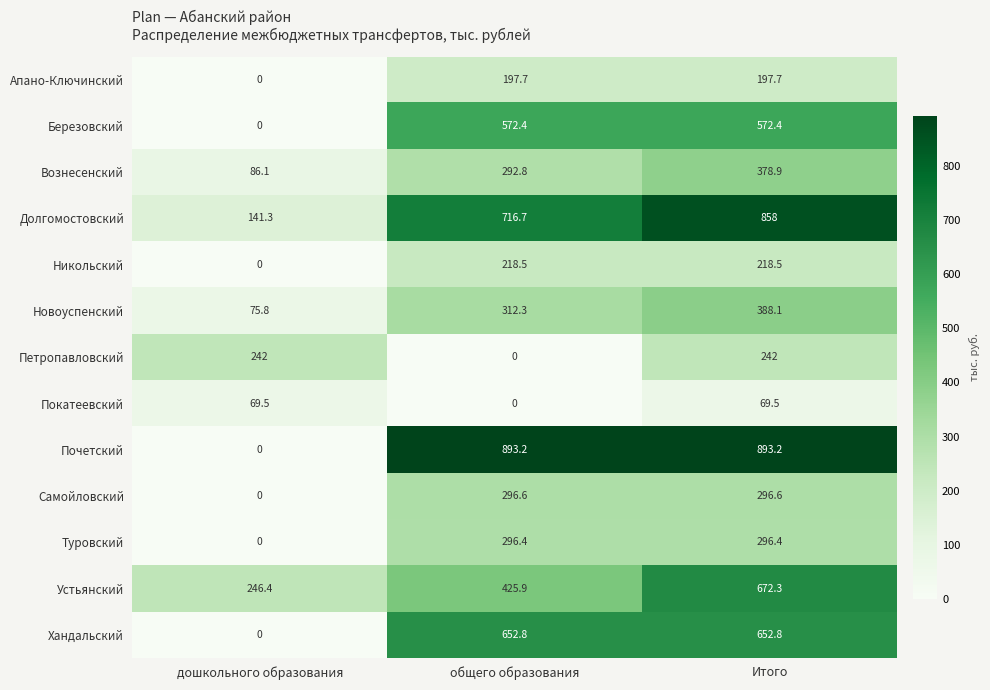

What is the spread (max minus min) of values at Итого?

823.7